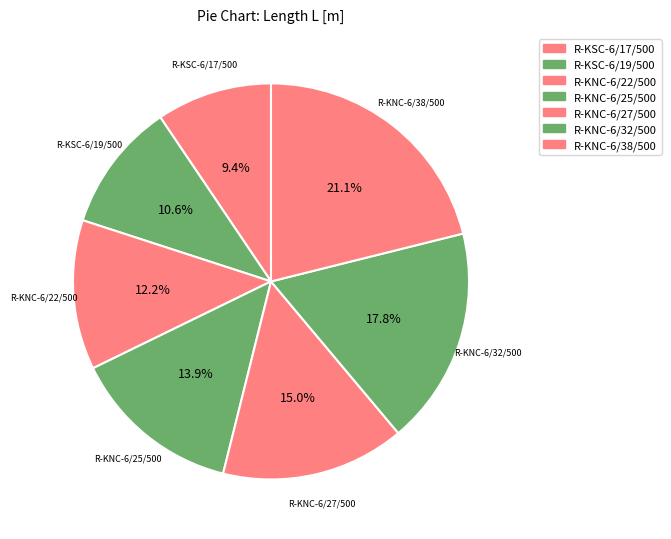

How many slices are in this pie chart?

7